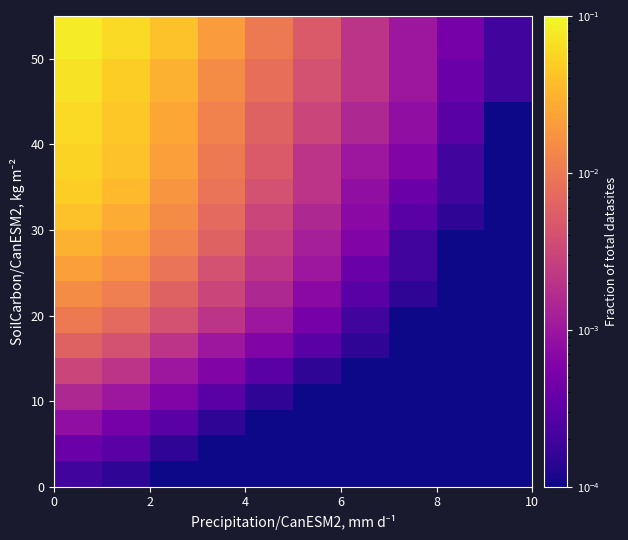

How many categories are shown in the chart?

10